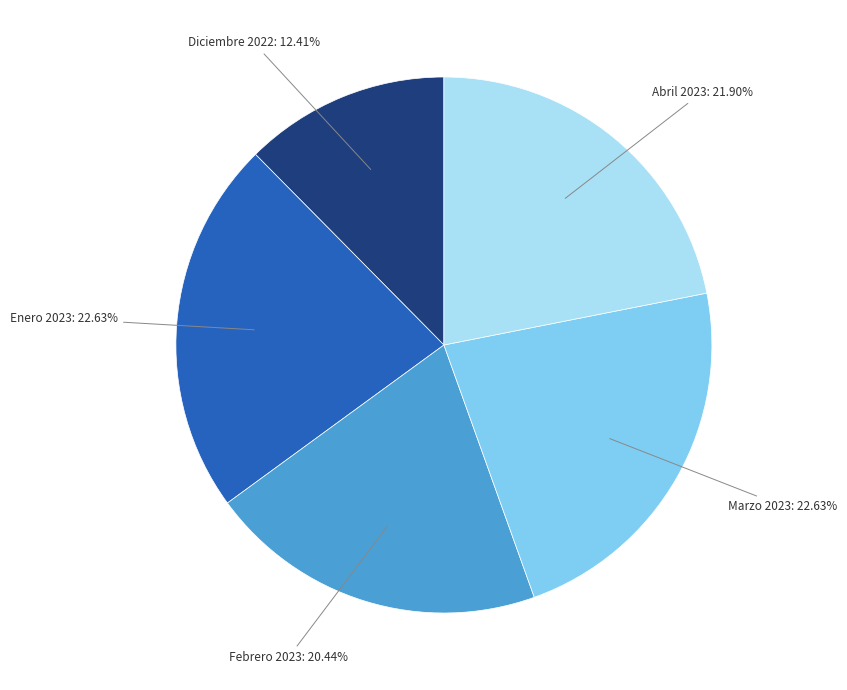

Do Marzo 2023 and Diciembre 2022 together represent more than half of the pie?

No